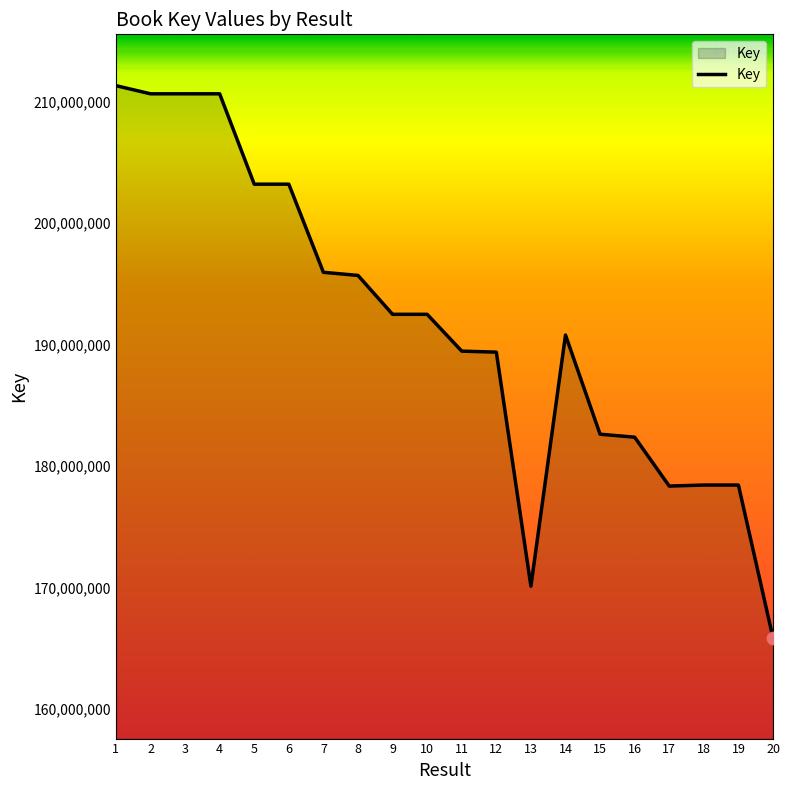

Between 19 and 16, which is larger?

16